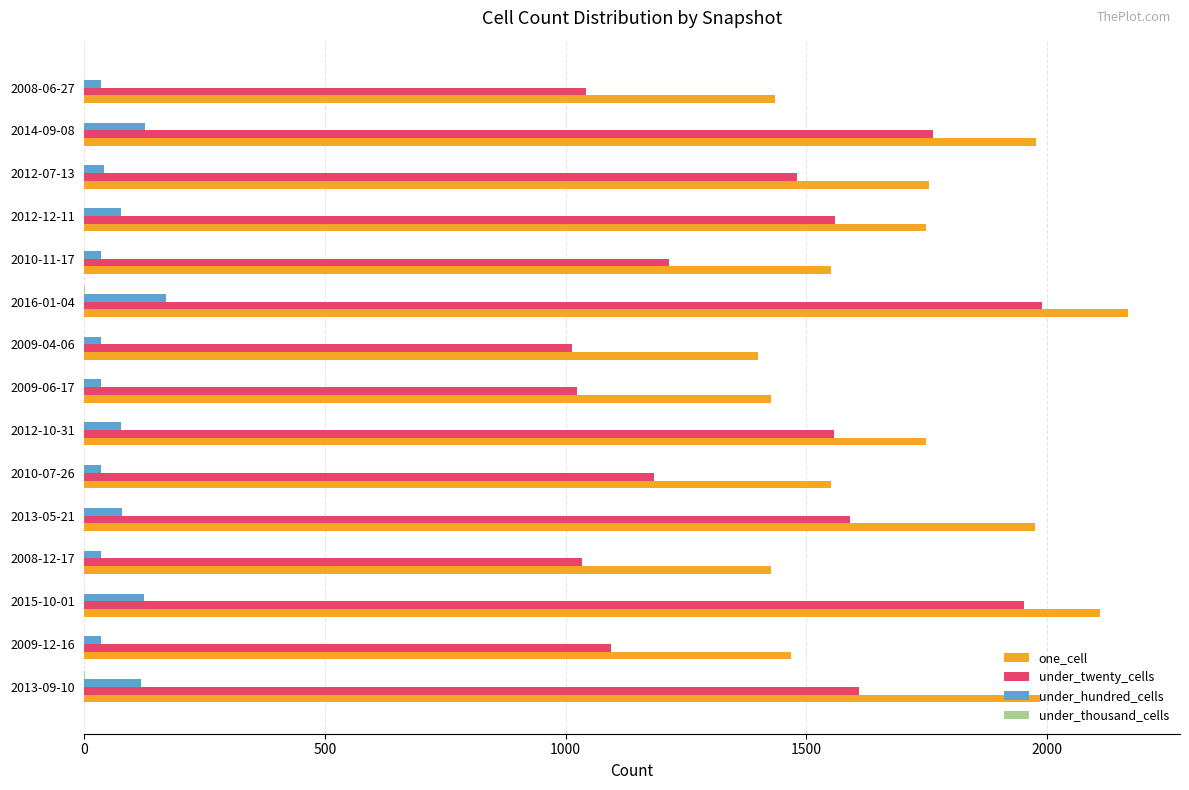

Which series has the largest total across all categories?

one_cell